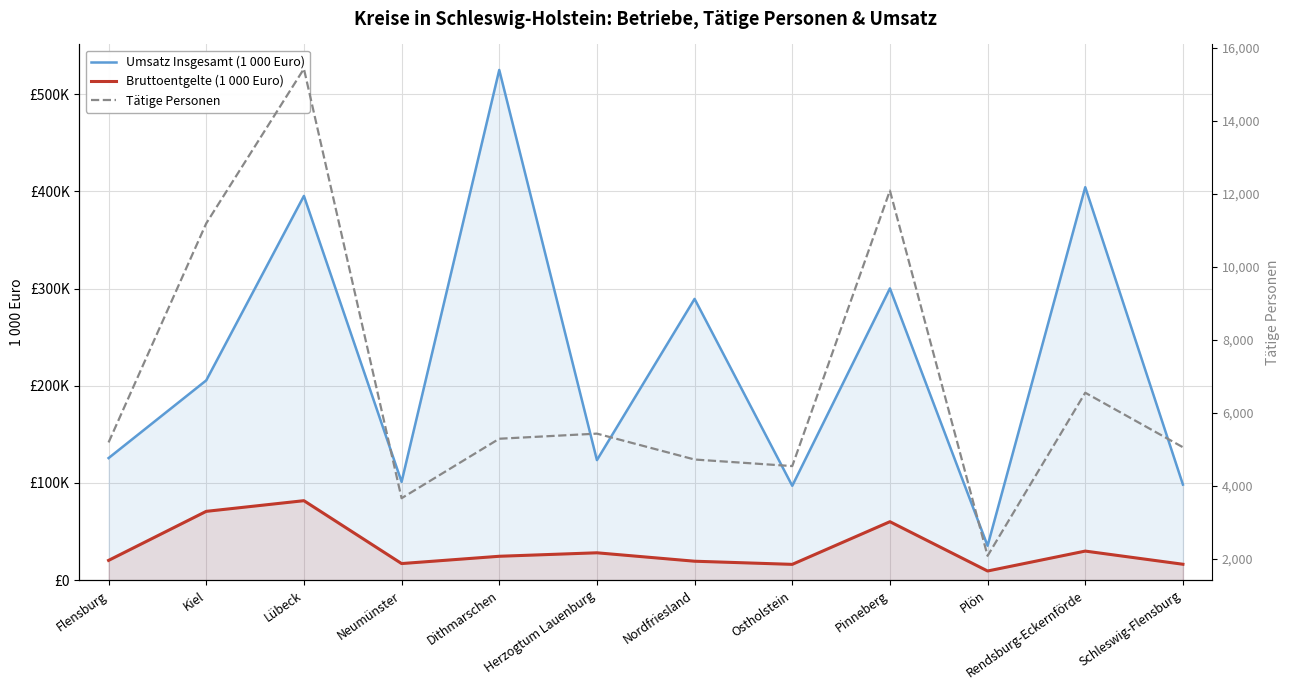

Reading right to left, list all the values displayed in this chart.

Umsatz Insgesamt (1 000 Euro): 98340.4	404336.8	35403.9	300198.7	97115.5	289402.8	123552.0	524935.6	101178.3	395334.8	205577.7	125638.7
Bruttoentgelte (1 000 Euro): 16395.0	29946.6	9457.1	60174.0	16285.2	19517.5	28187.6	24606.2	17104.6	81798.8	70825.1	20370.7
Tätige Personen: 5064.0	6557.0	2090.0	12093.0	4548.0	4728.0	5437.0	5297.0	3668.0	15429.0	11196.0	5196.0